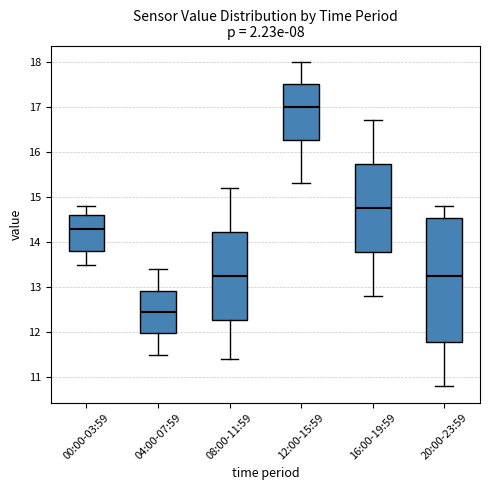

Reading left to right, transcribe this box plot: for each box, give where its median line is, the range the box spans, and where its two whiskers end, as read against the y-axis. The values are not printed on the chart, so give them approximately, as read against the axis.

00:00-03:59: median 14.3, box 13.8 to 14.6, whiskers 13.5 to 14.8
04:00-07:59: median 12.5, box 12.0 to 12.9, whiskers 11.5 to 13.4
08:00-11:59: median 13.3, box 12.3 to 14.2, whiskers 11.4 to 15.2
12:00-15:59: median 17.0, box 16.3 to 17.5, whiskers 15.3 to 18.0
16:00-19:59: median 14.8, box 13.8 to 15.7, whiskers 12.8 to 16.7
20:00-23:59: median 13.3, box 11.8 to 14.5, whiskers 10.8 to 14.8